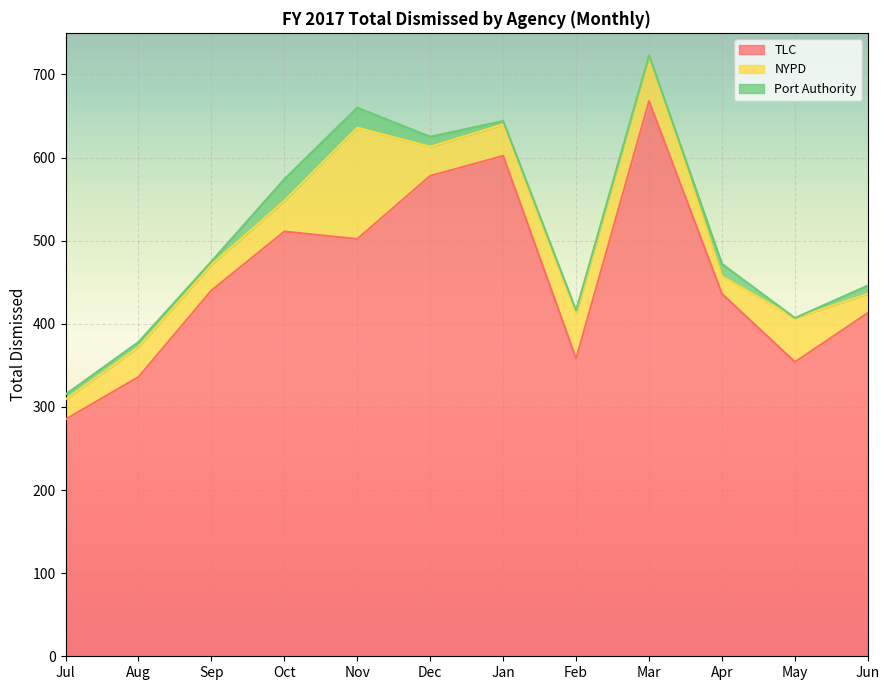

Which category has the highest value in the TLC series?

Mar